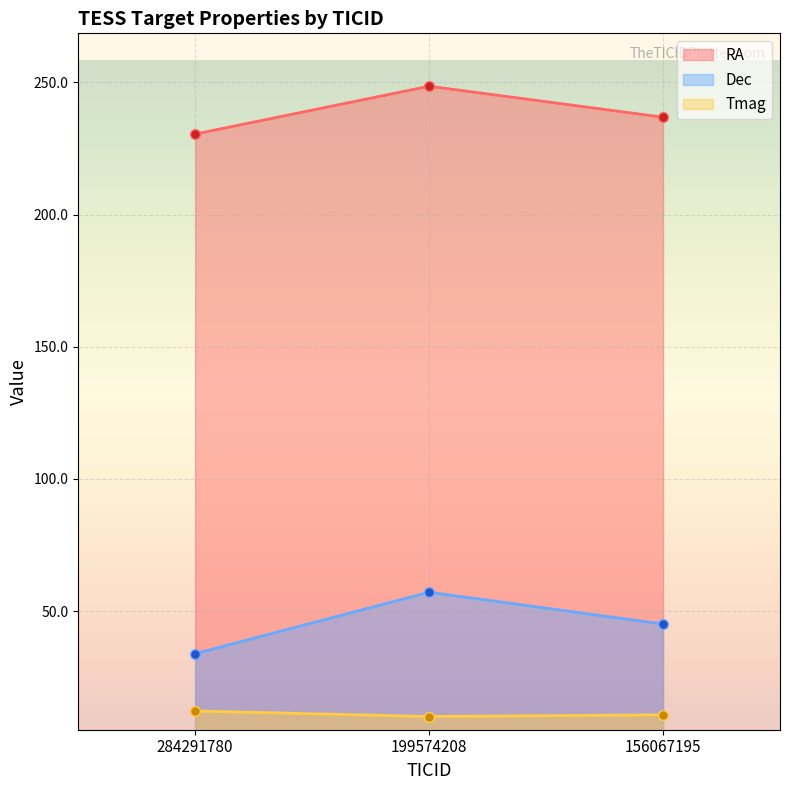

Is it true that Tmag equals 12.2 at 284291780?

True